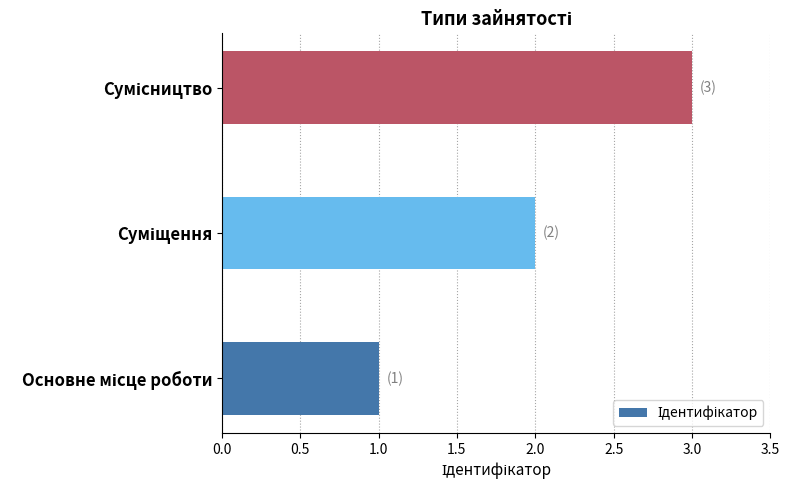

What is the maximum value shown in the chart?

3